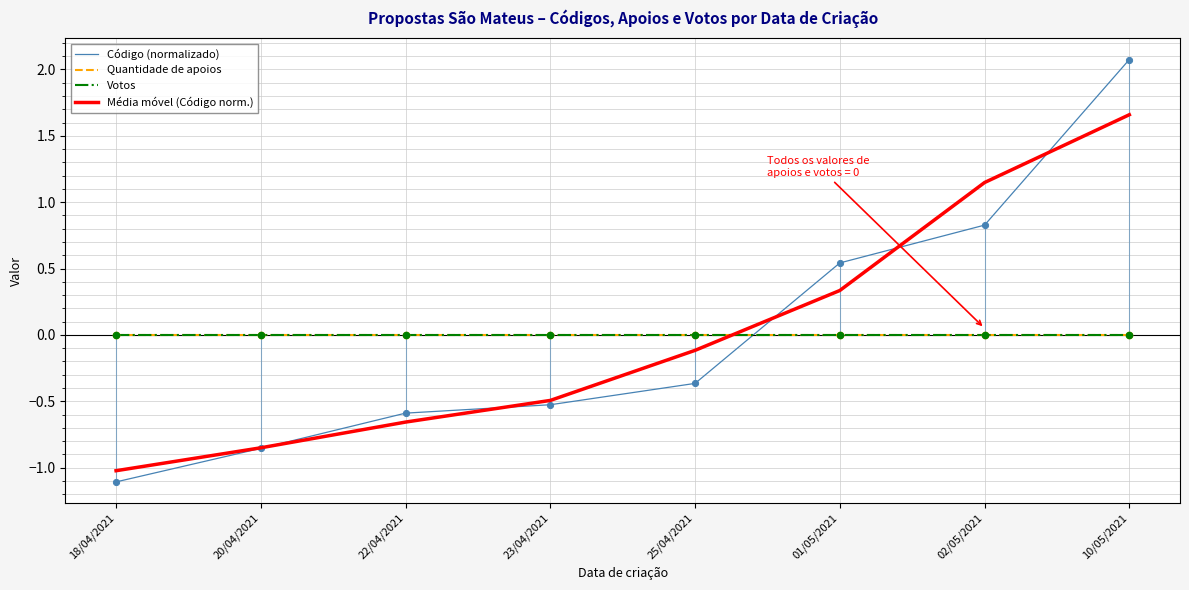

At how many categories does at least one series exceed 1?

2